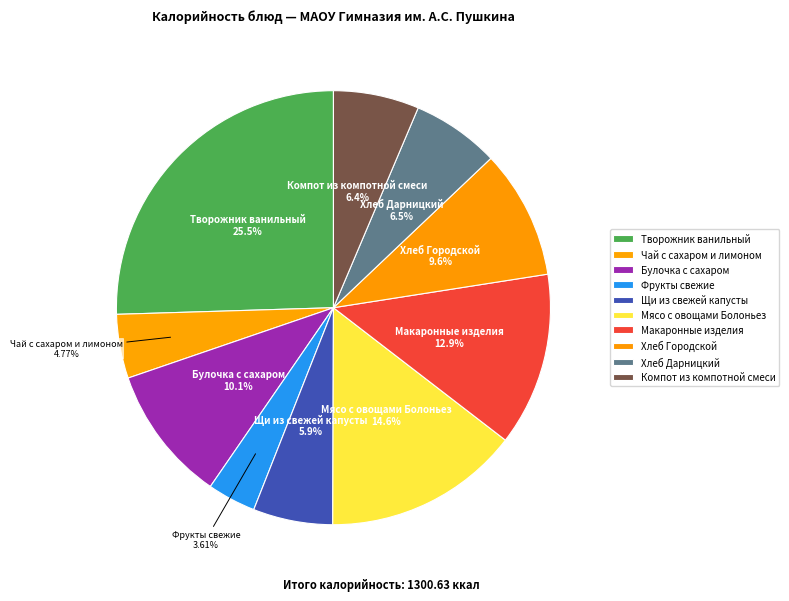

Rank the categories by value from highest to lowest.

Творожник ванильный, Мясо с овощами Болоньез, Макаронные изделия, Булочка с сахаром, Хлеб Городской, Хлеб Дарницкий, Компот из компотной смеси, Щи из свежей капусты, Чай с сахаром и лимоном, Фрукты свежие